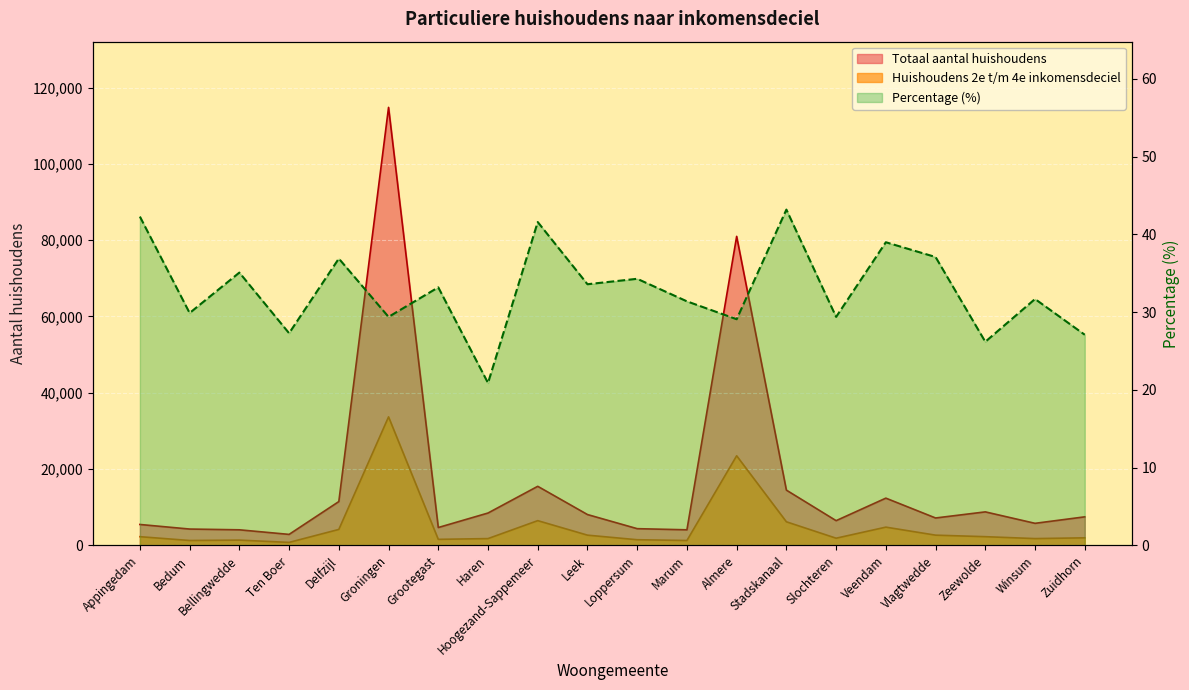

How many interior local valleys does the Percentage series have?

8